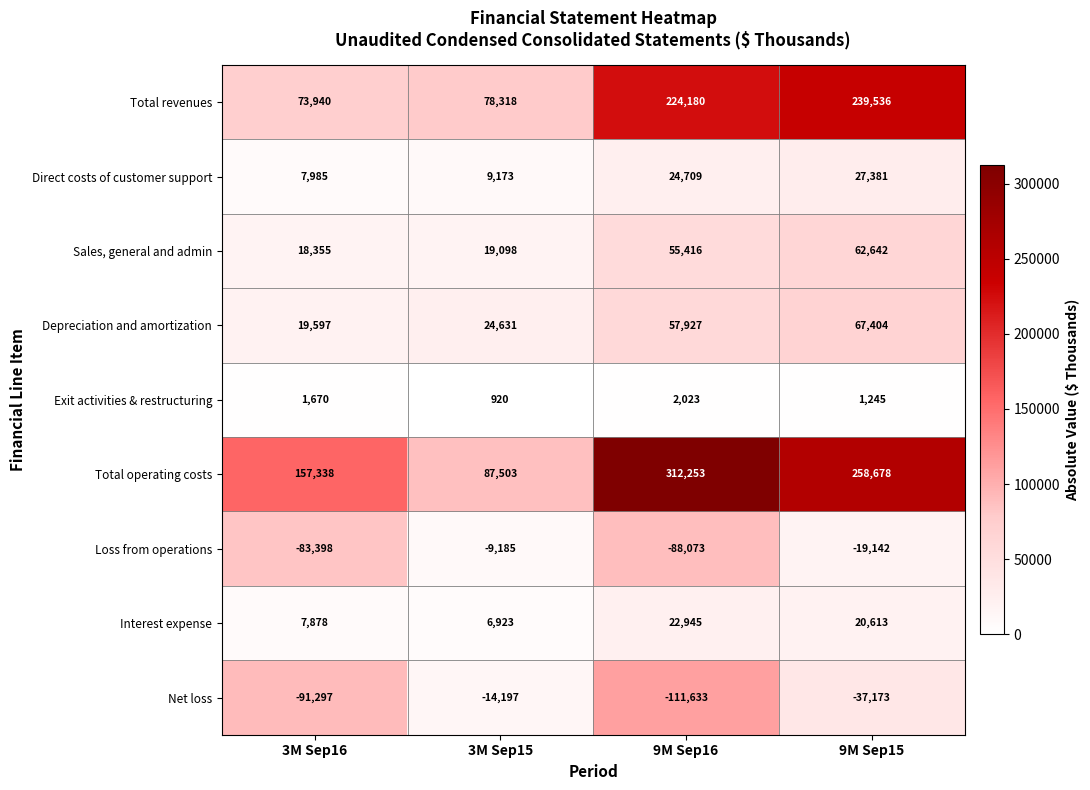

Which series has the widest spread of values?

Total operating costs